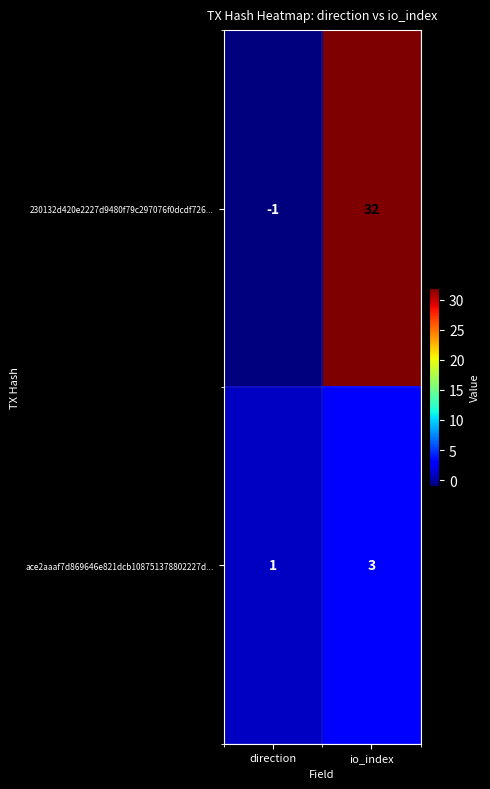

What is the sum of the 230132d420e2227d9480f79c297076f0dcdf726... values at io_index and direction?

31